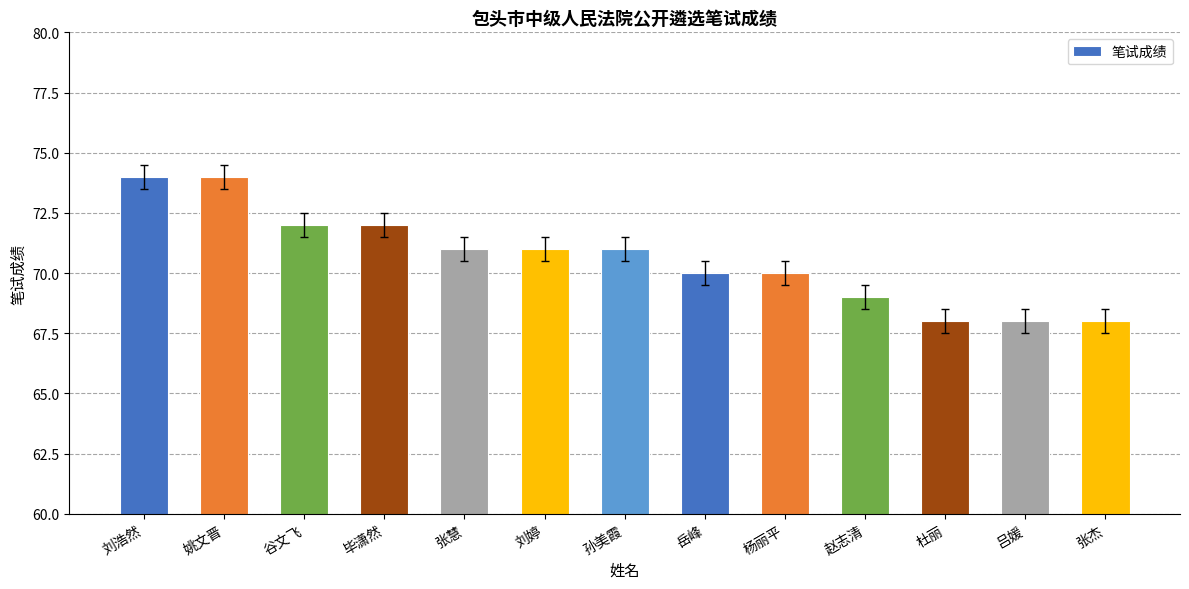

How many bars are there in total?

13